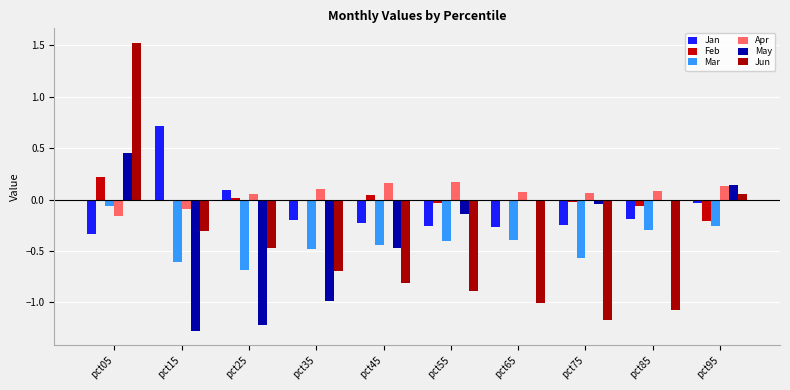

Which label corresponds to the smallest value in the chart?

pct15